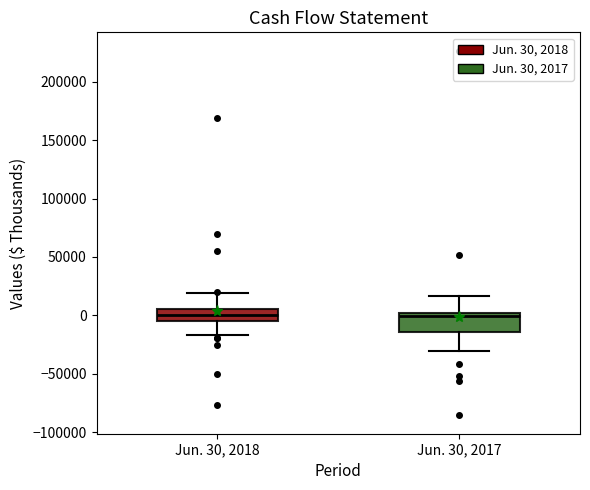

Where is the lower edge of the box for Jun. 30, 2017 on the y-axis? The values are not printed on the chart, so give them approximately, as read against the axis.

-15000